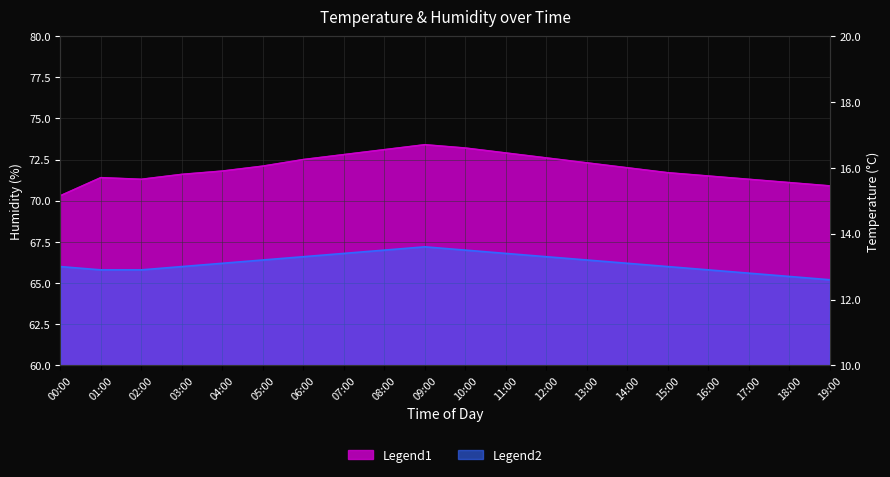

List the series in order of their peak value, highest first.

humidity, temperature